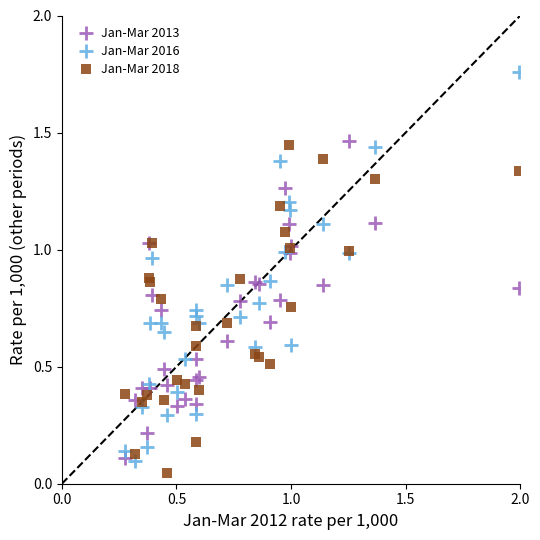

Which series reaches the maximum Y coordinate?

Jan-Mar 2016